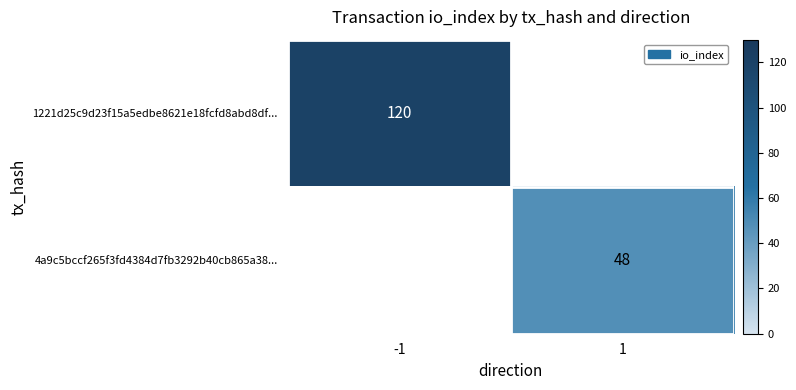

The 1221d25c9d23f15a5edbe8621e18fcfd8abd8df... series shows 42 at -1. True or false?

False